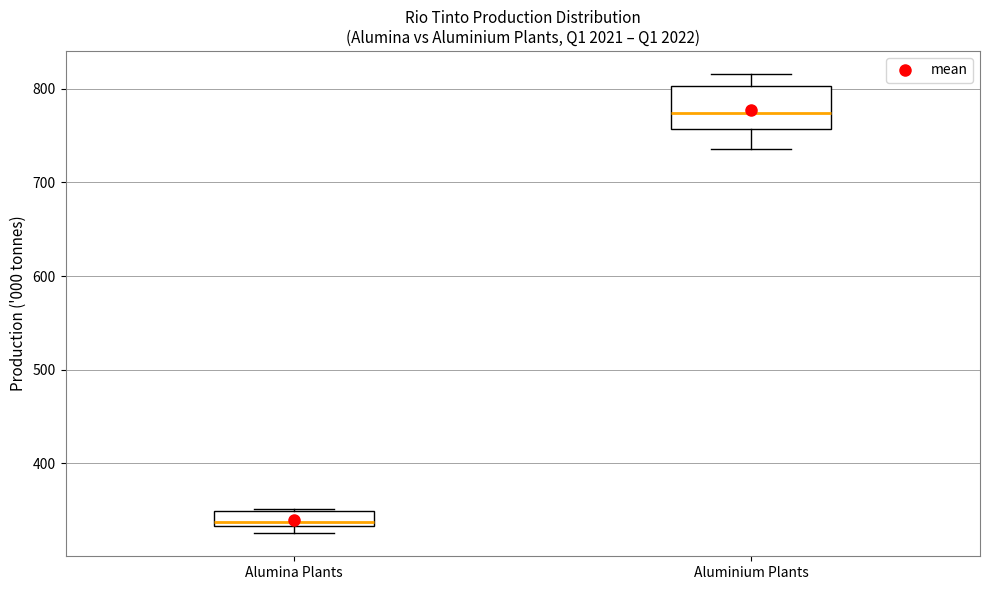

Which box is the tallest, from its lower edge to its upper edge?

Aluminium Plants